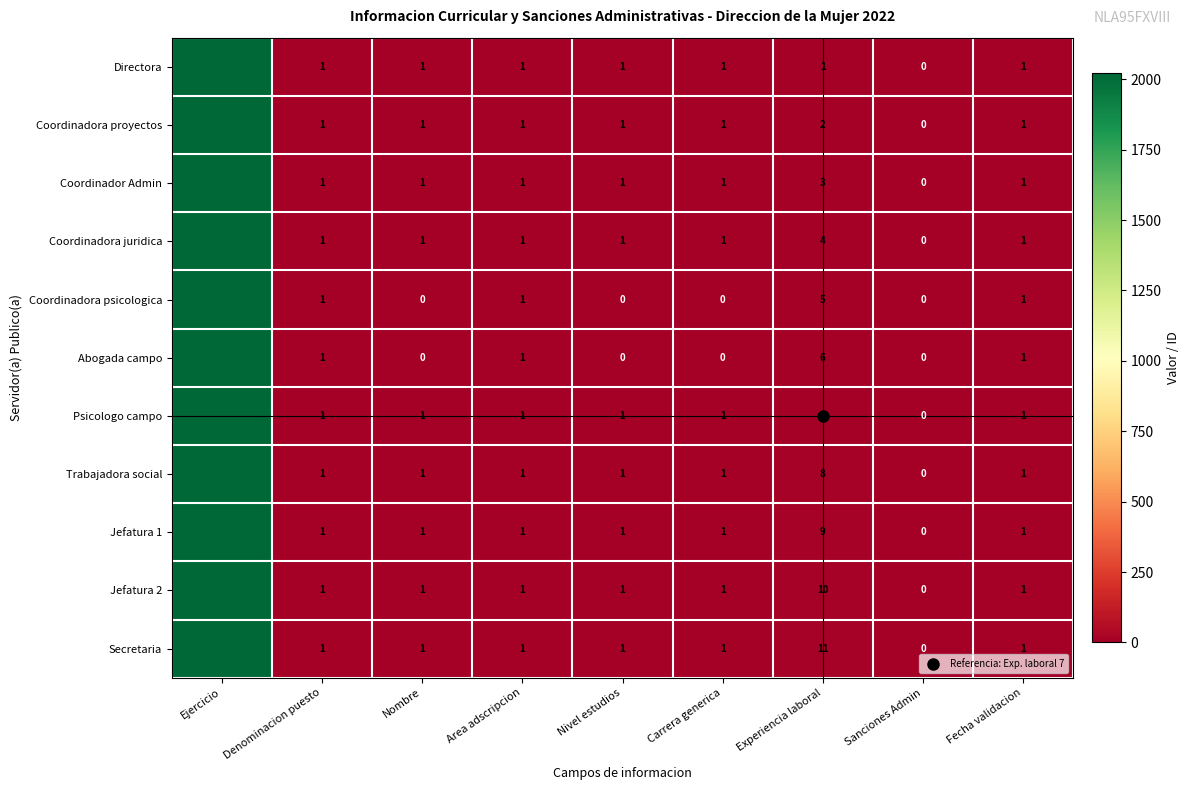

What is the maximum value shown in the chart?

2022